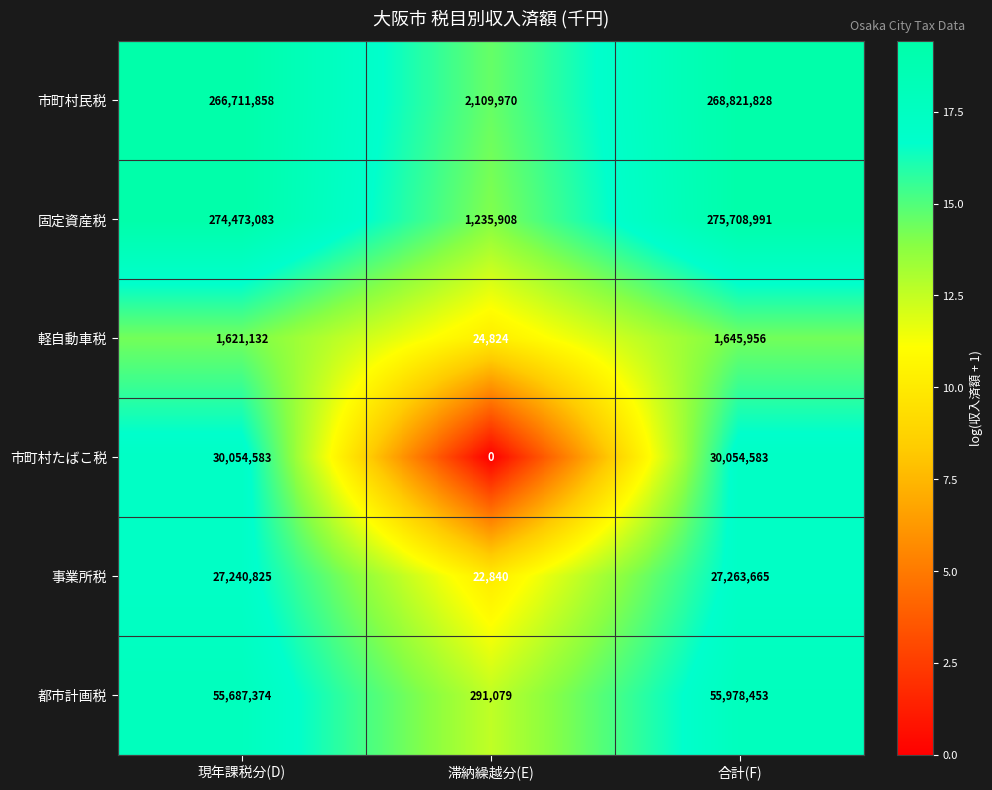

What is the greatest value displayed?

275708991